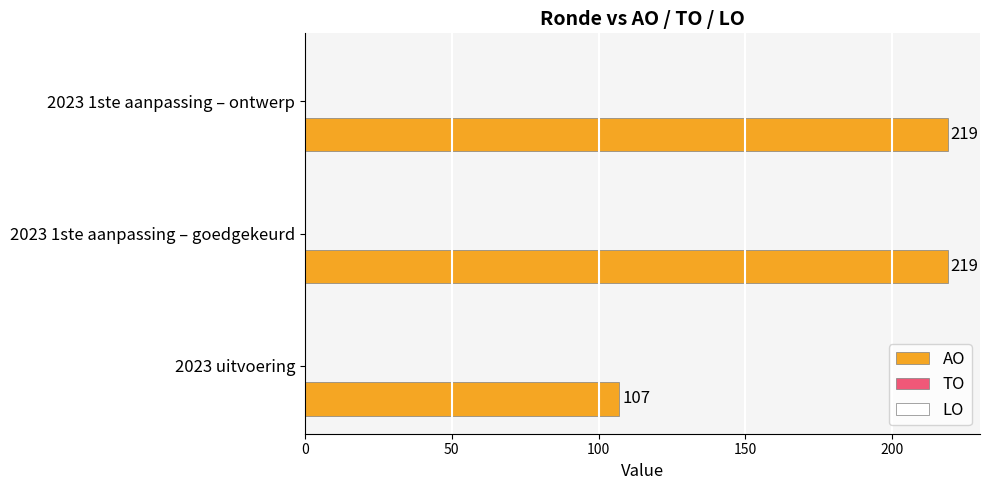

What is the difference between the maximum and minimum values?

112